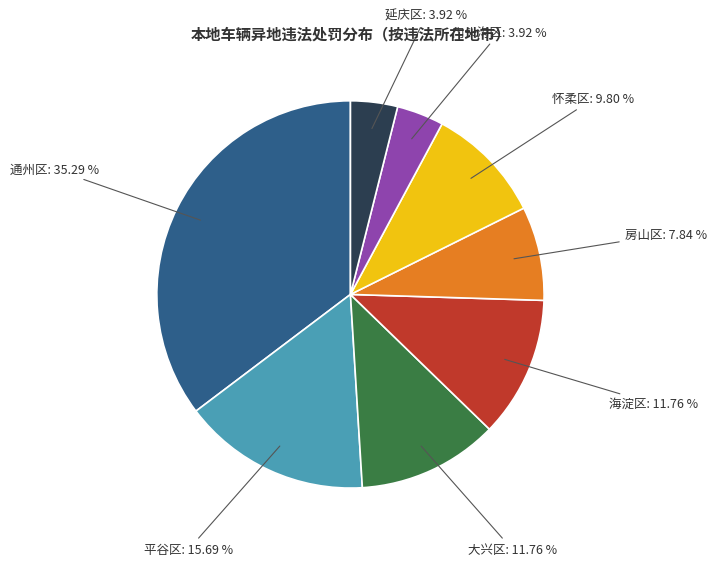

Does any single category account for the majority?

No